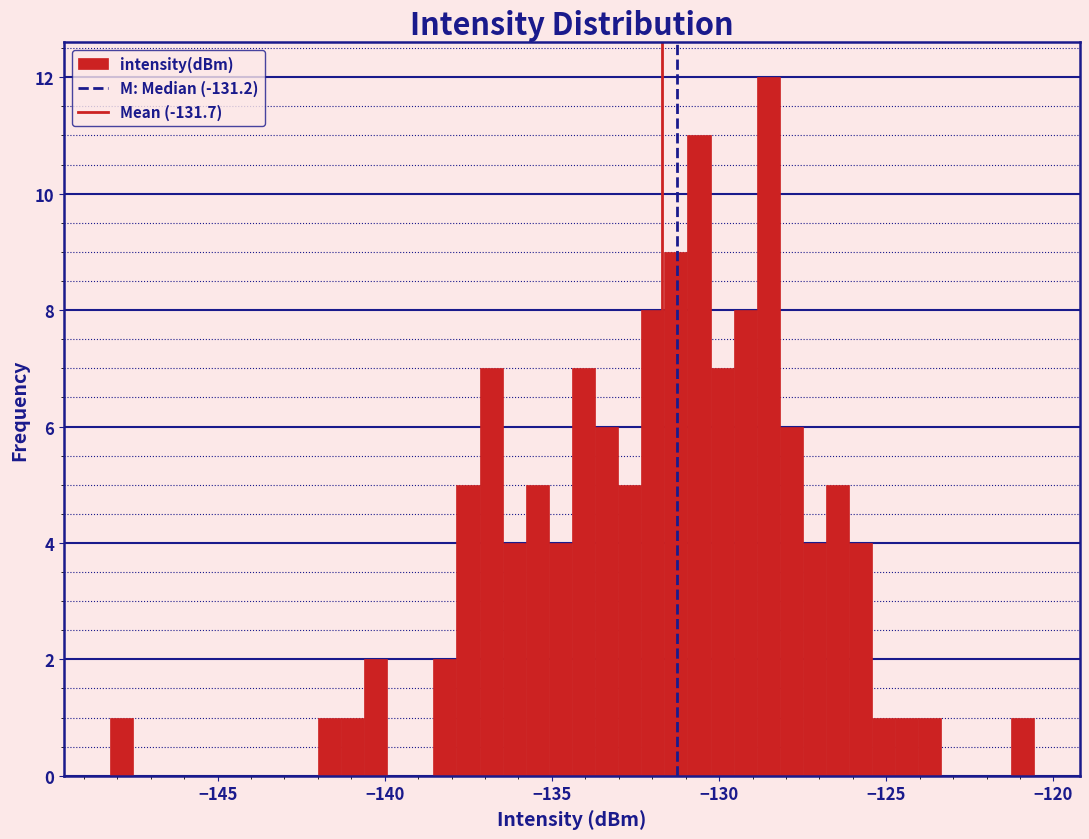

Around what value on the x-axis is the tallest bar? Give the approximate position of its centre, as read against the axis.

-128.5